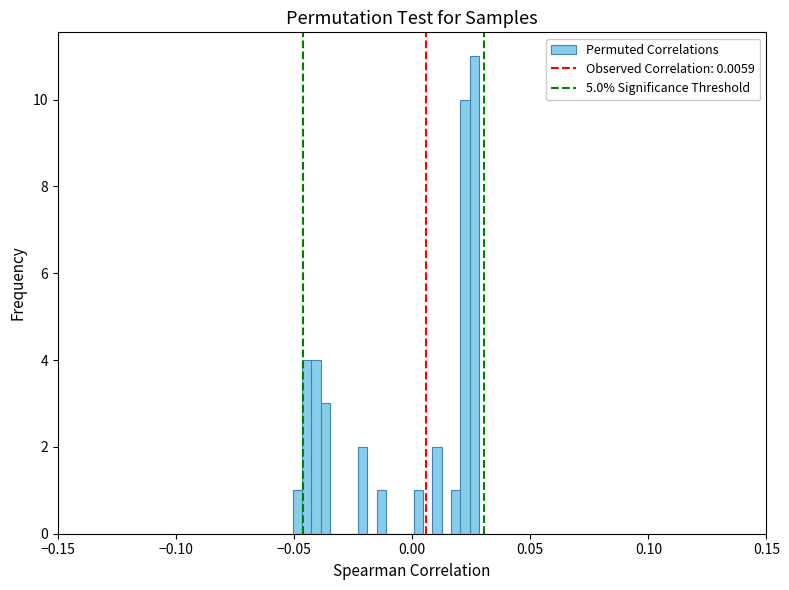

Around what value on the x-axis is the tallest bar? Give the approximate position of its centre, as read against the axis.

0.025